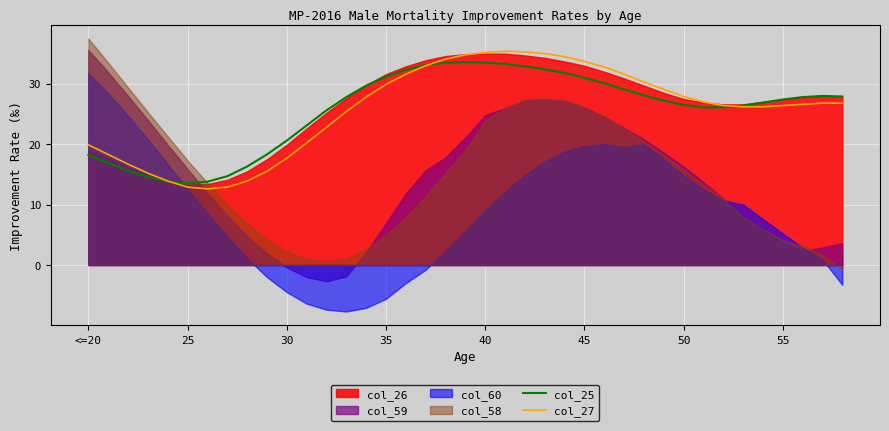

What is the highest value of the col_25 series?

33.6